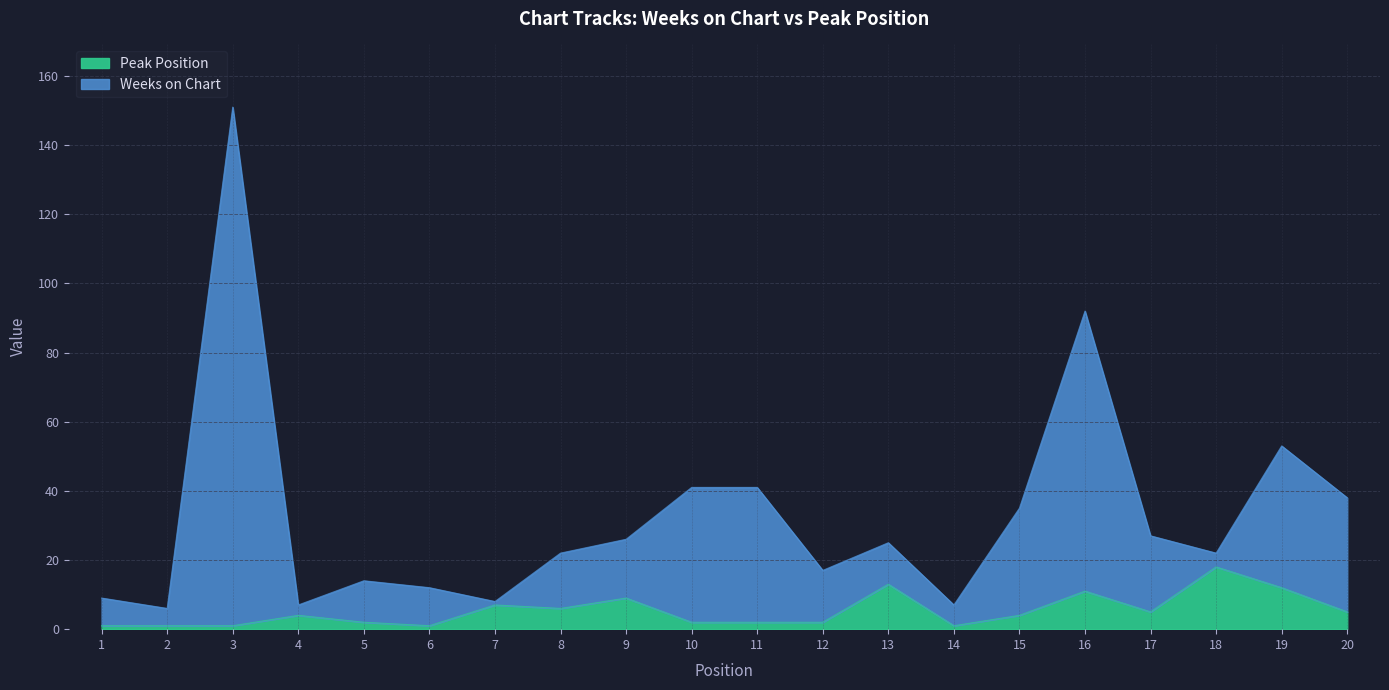

At 6, list the series in order from smallest to largest.

Peak Position, Weeks on Chart